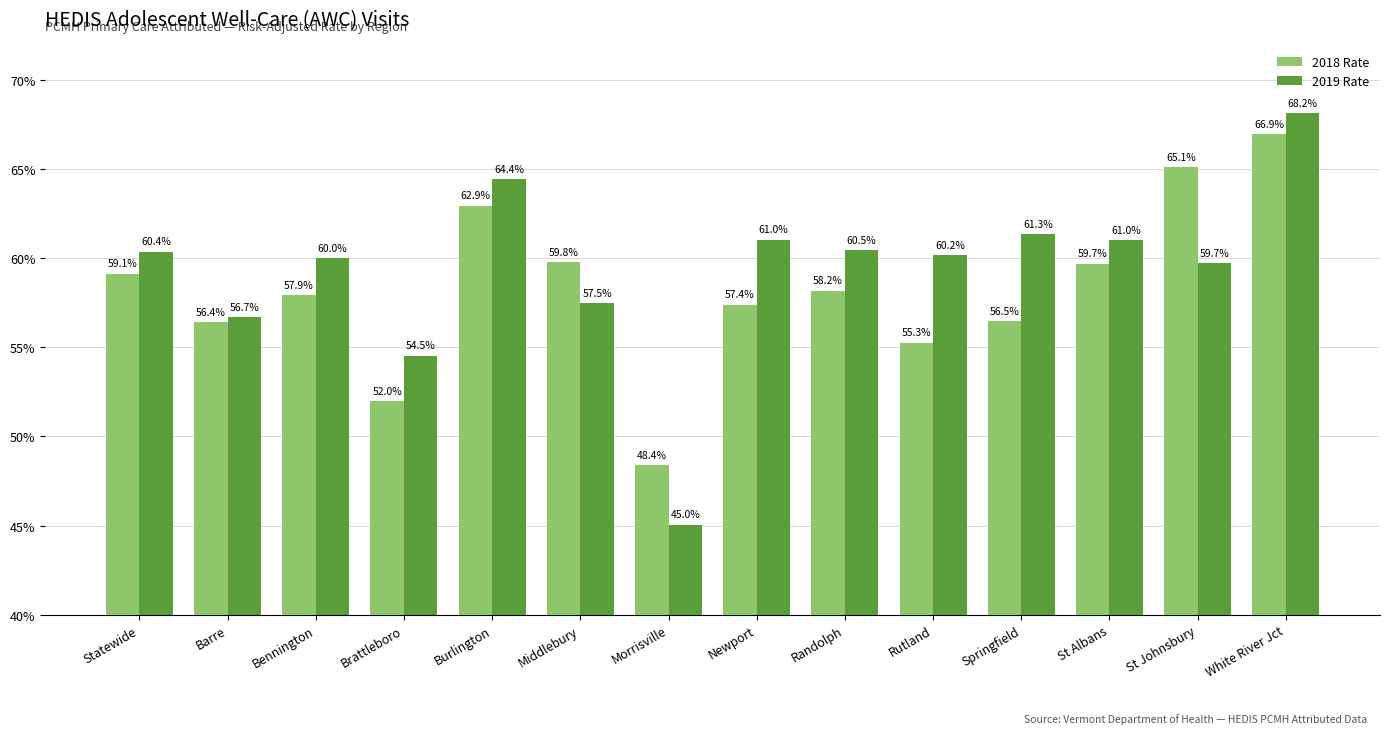

What are all the series names shown in the legend?

2018 Rate, 2019 Rate